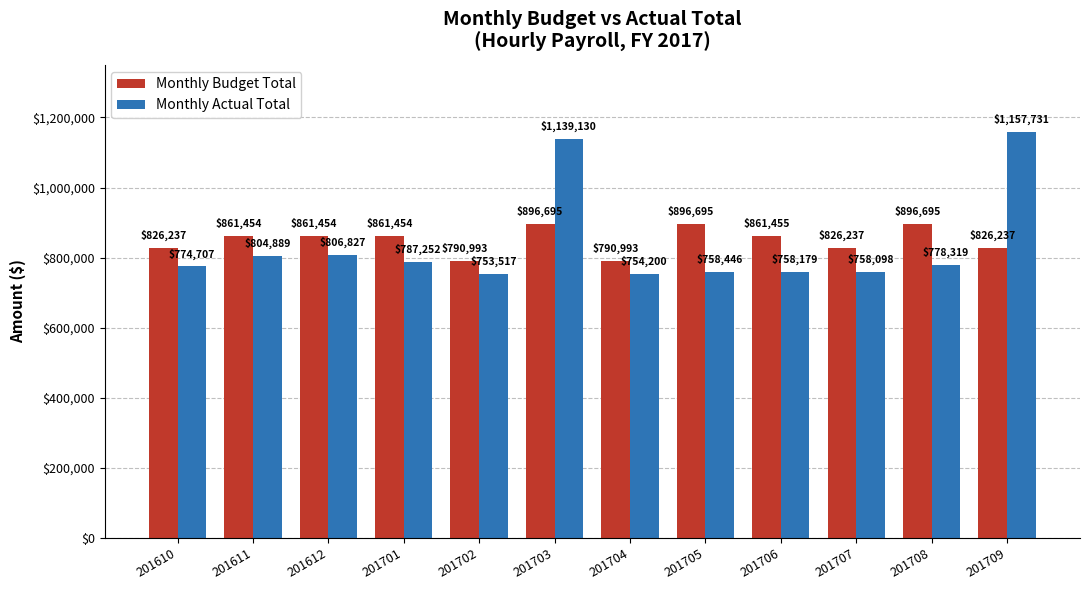

What is the difference between the second highest and second lowest values in the Monthly Actual Total series?

384929.9